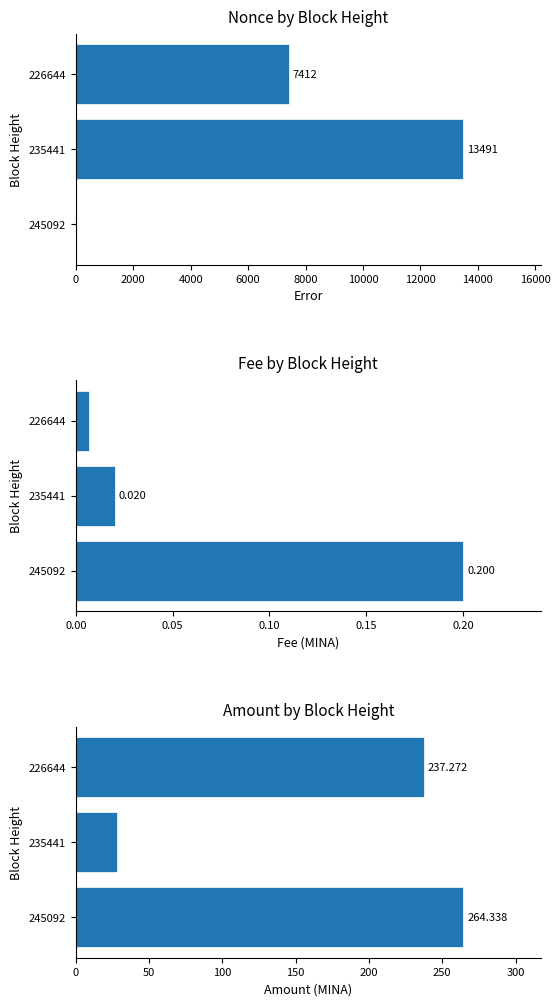

Which has a higher value, 245092 or 226644?

226644